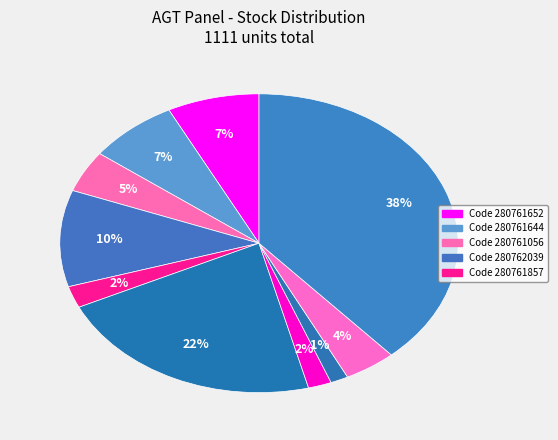

Count the number of slices in the pie.

10